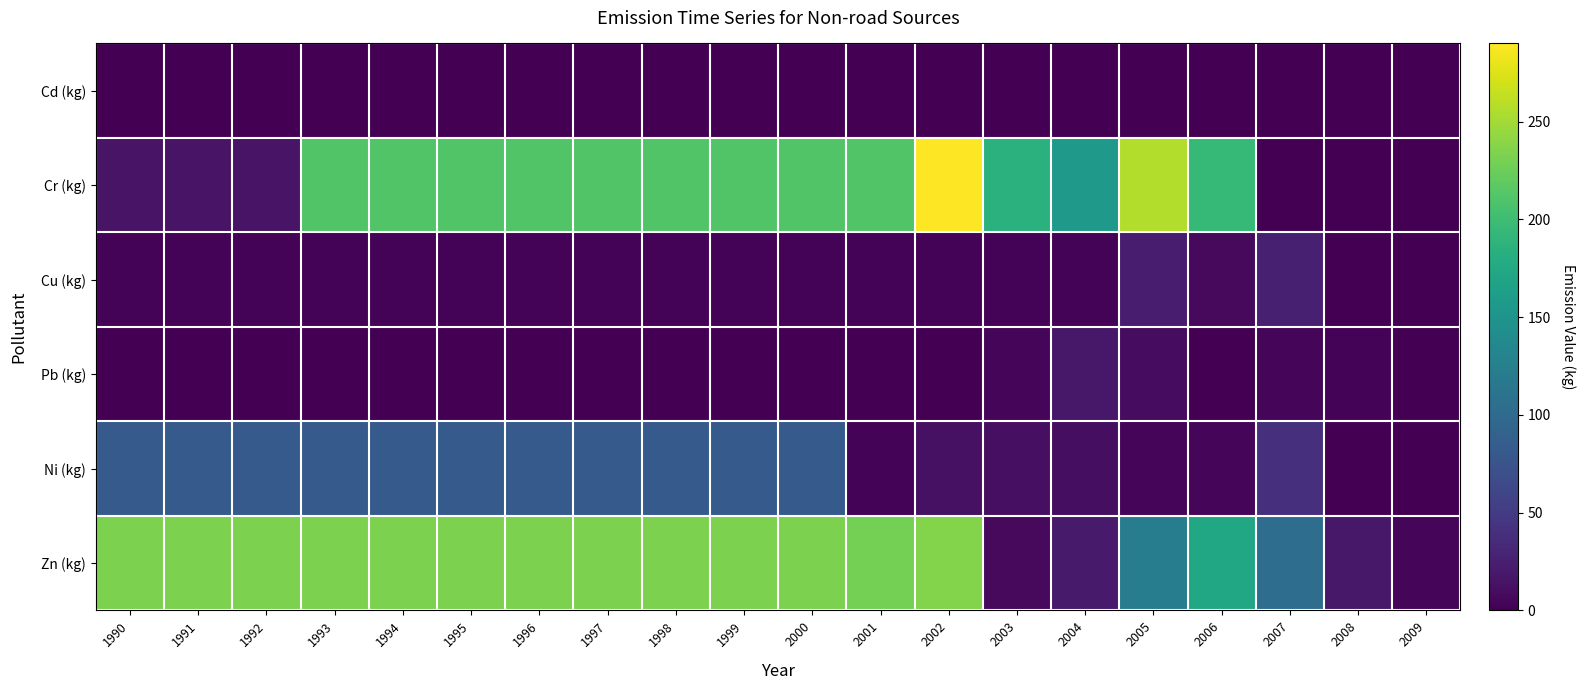

At 2008, list the series in order from largest to smallest.

Zn (kg), Pb (kg), Cu (kg), Ni (kg), Cr (kg), Cd (kg)